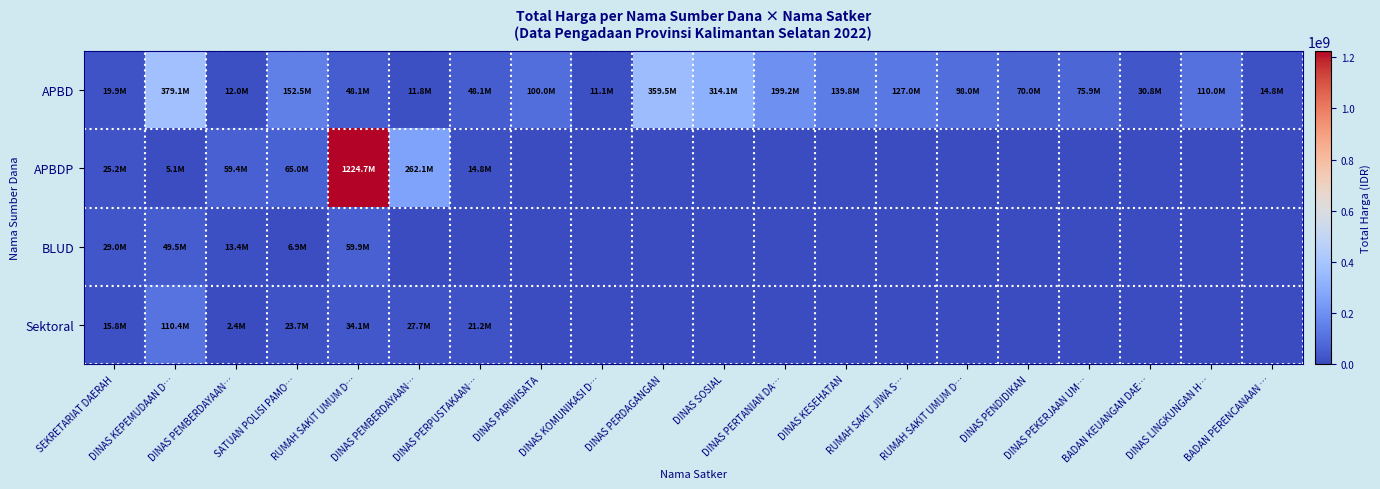

Which has a higher value, DINAS PERTANIAN DA… or DINAS PEKERJAAN UM…?

DINAS PERTANIAN DA…